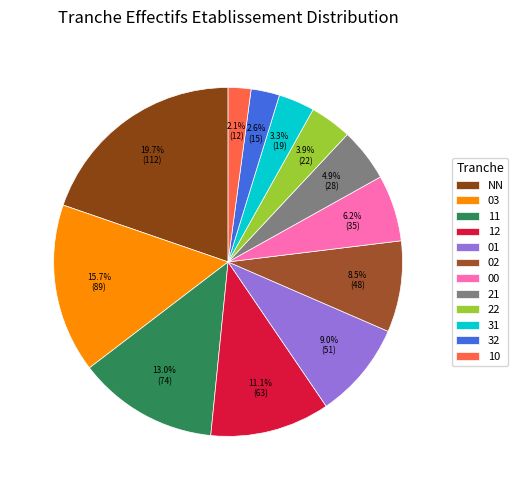

To the nearest percent, what portion does 00 represent?

6%